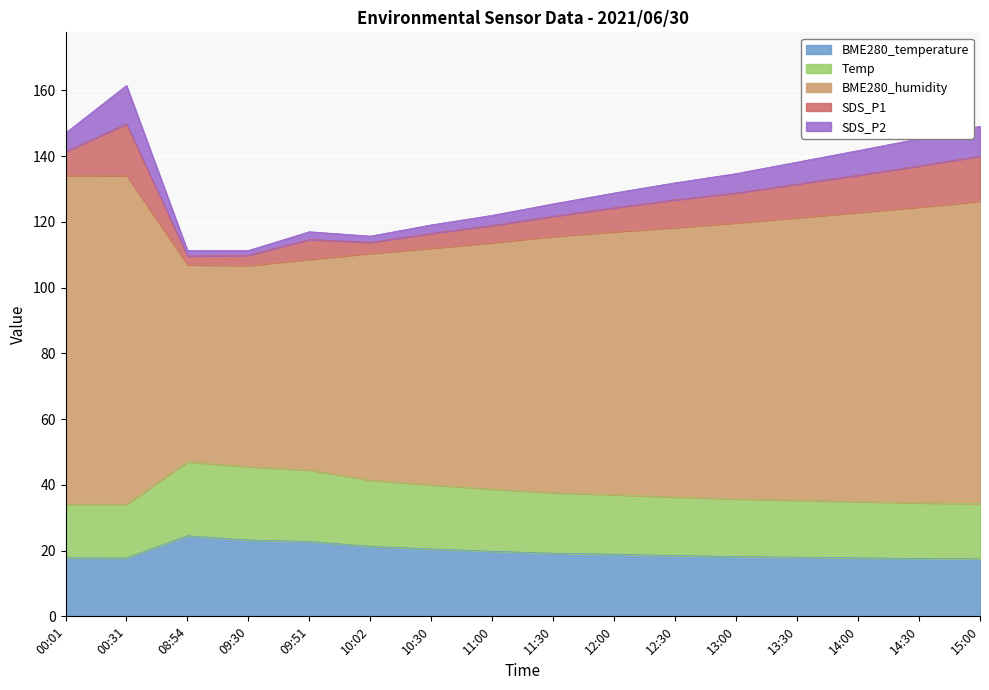

What is the minimum value for BME280_temperature?

17.5